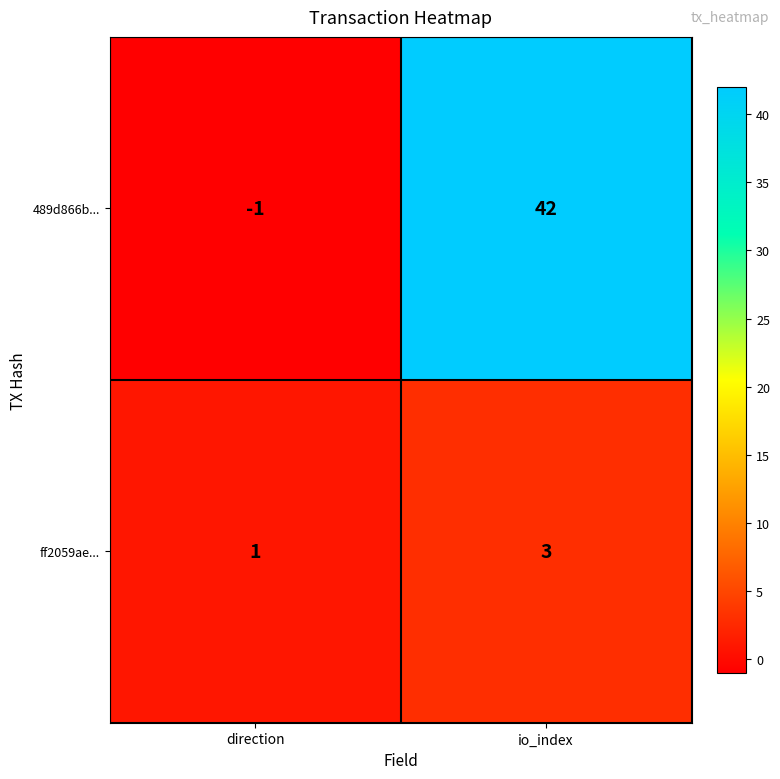

What is the difference between the highest and lowest values at io_index?

39